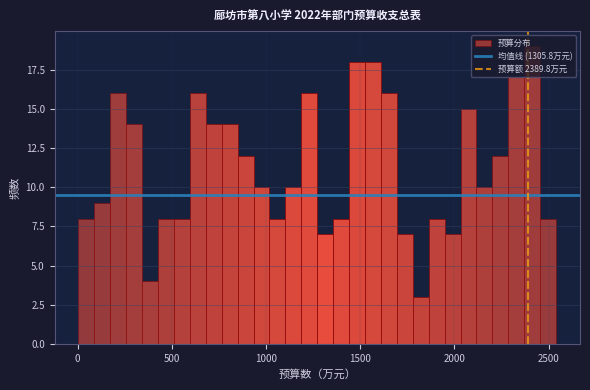

Around what value on the x-axis is the tallest bar? Give the approximate position of its centre, as read against the axis.

2400